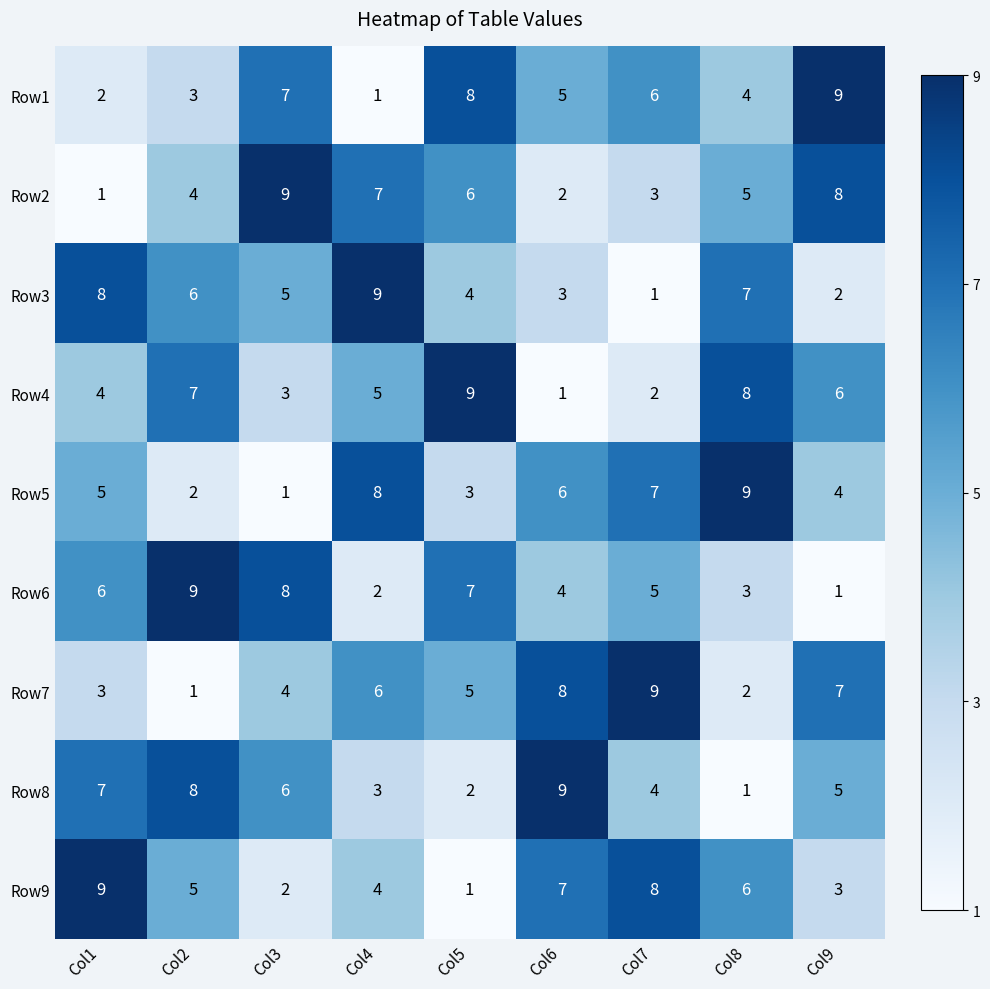

Between Col2 and Col9, which series saw the biggest shift?

Row6